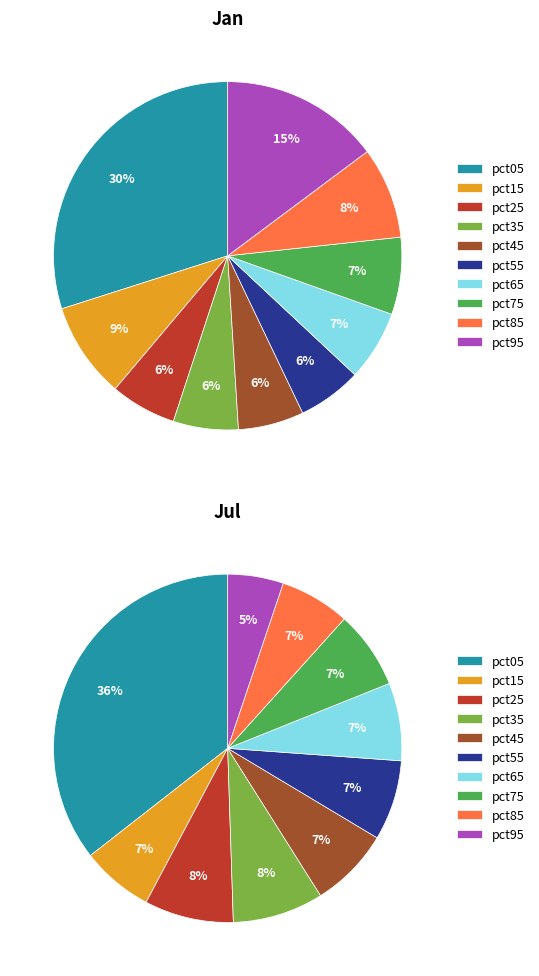

Does 8 account for over 50% of the chart?

No